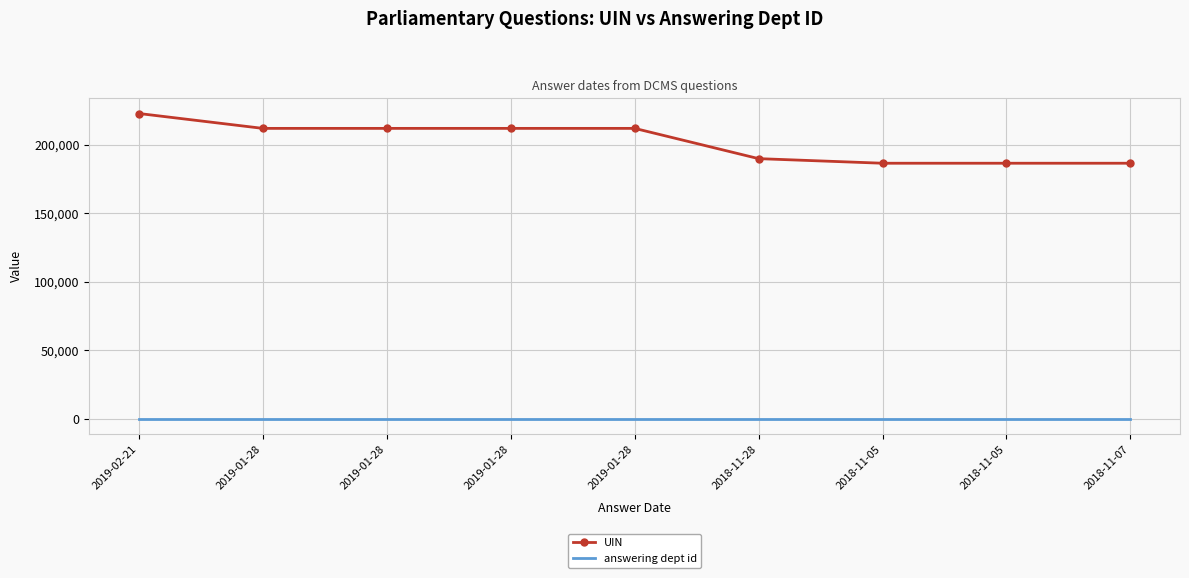

Is the value of UIN at 2018-11-07 greater than the value of answering dept id at 2019-01-28?

Yes